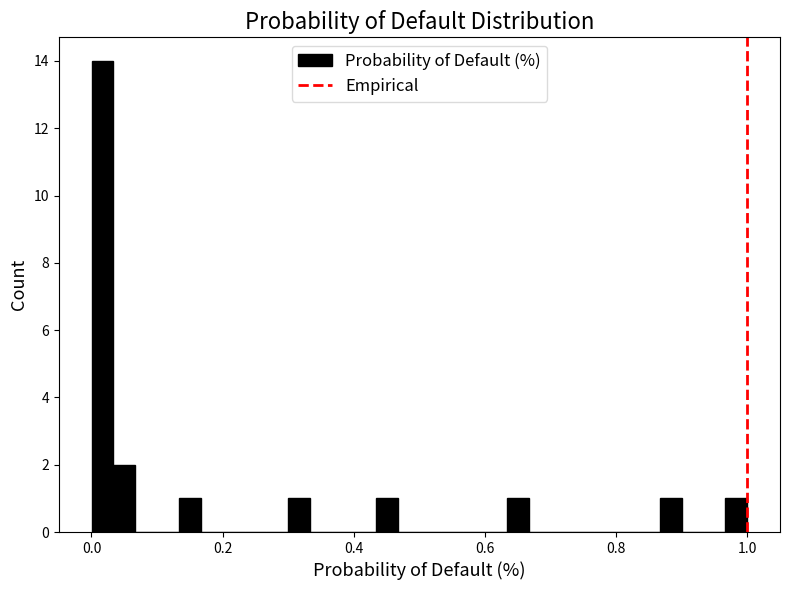

Read against the x-axis, roughly where is the centre of the tallest bar?

0.02